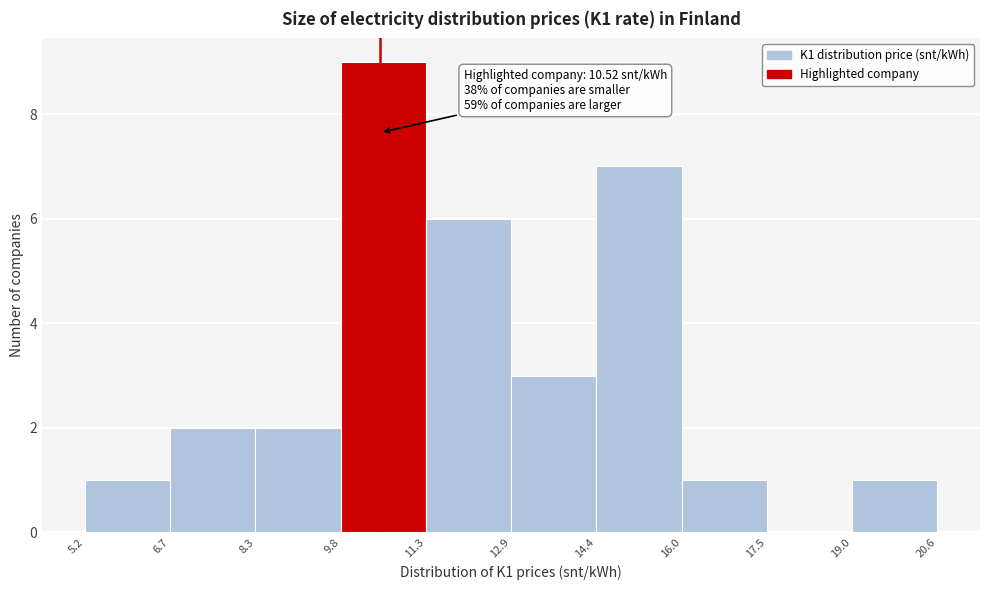

Which range on the x-axis has the tallest bar?

9.8 to 11.3